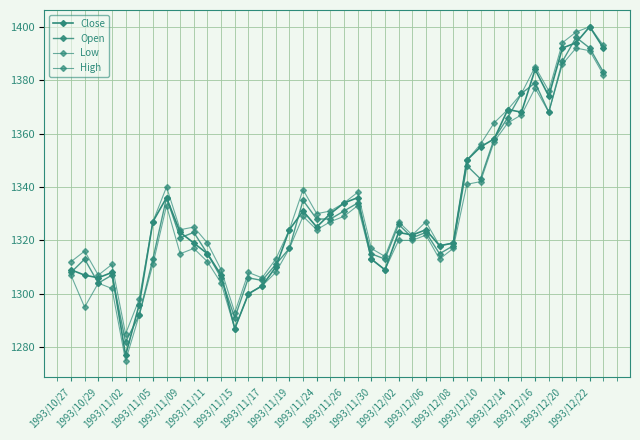

How many lines are shown in the chart?

4